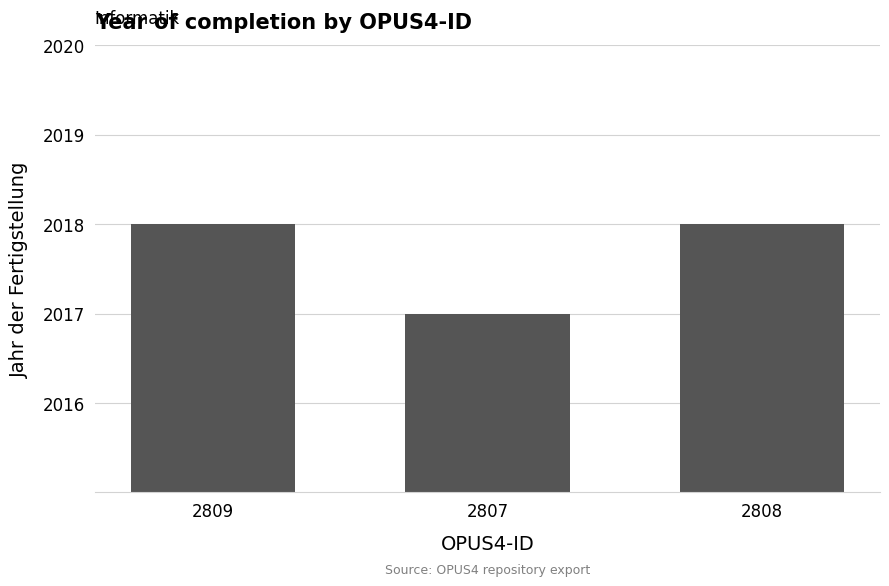

What is the label of the 1st bar from the left?

2809